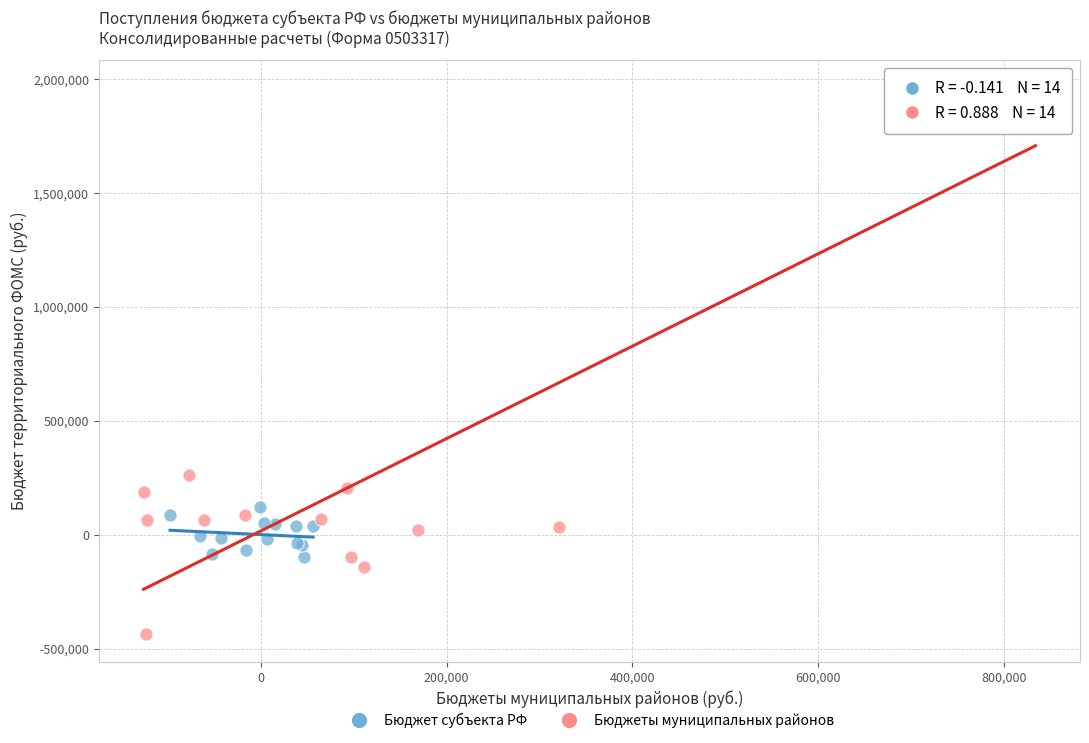

Which series has the largest Y range (max minus min)?

Бюджеты муниципальных районов